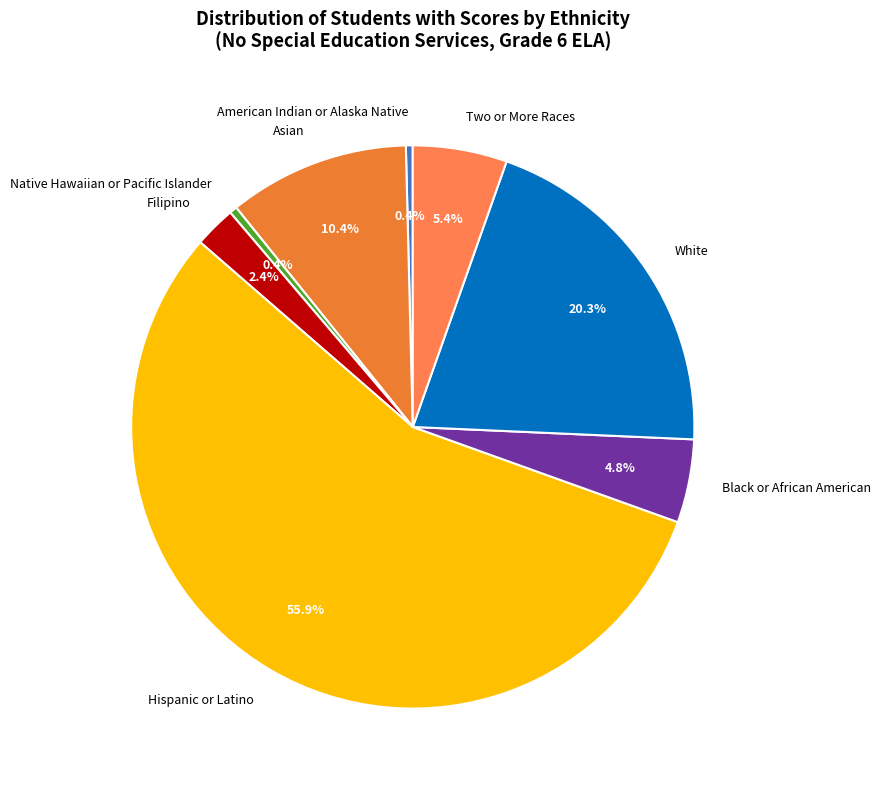

How many segments does this pie chart have?

8